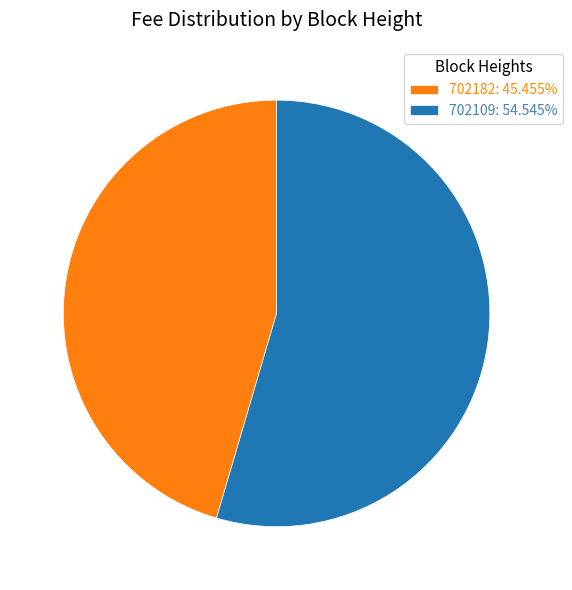

Do 702182 and 702109 together represent more than half of the pie?

Yes